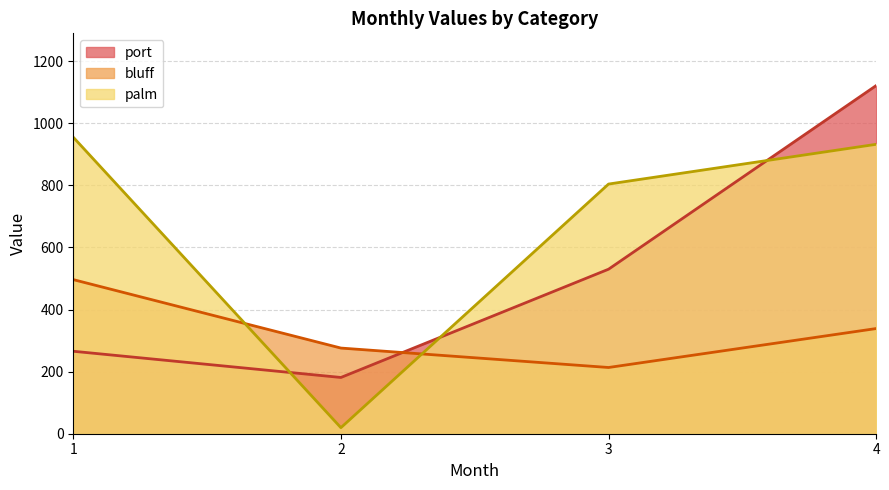

The value of port at 1 is 62.4. True or false?

False